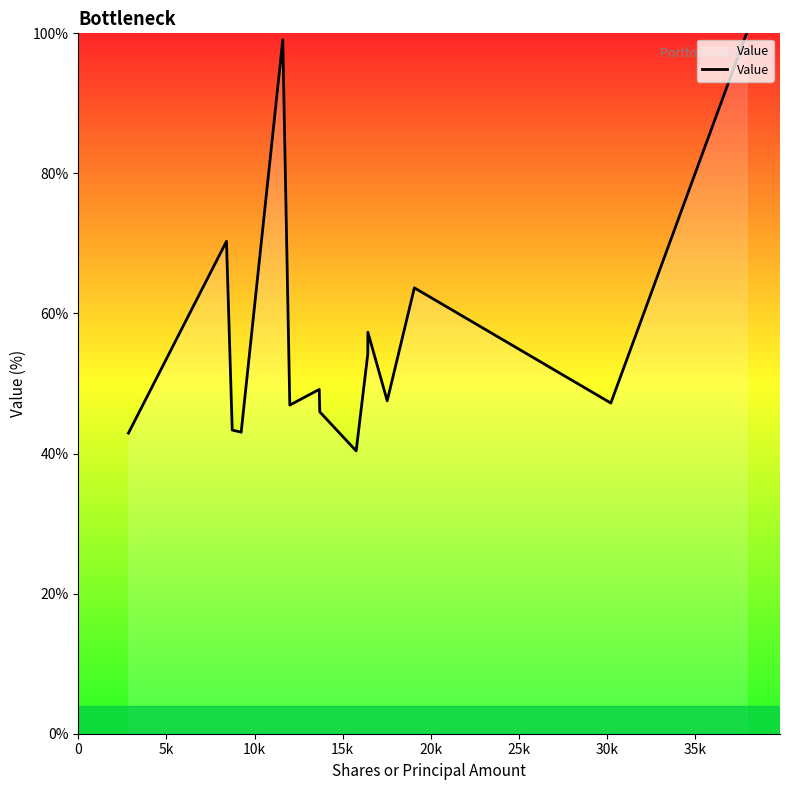

What is the greatest value displayed?

100.0